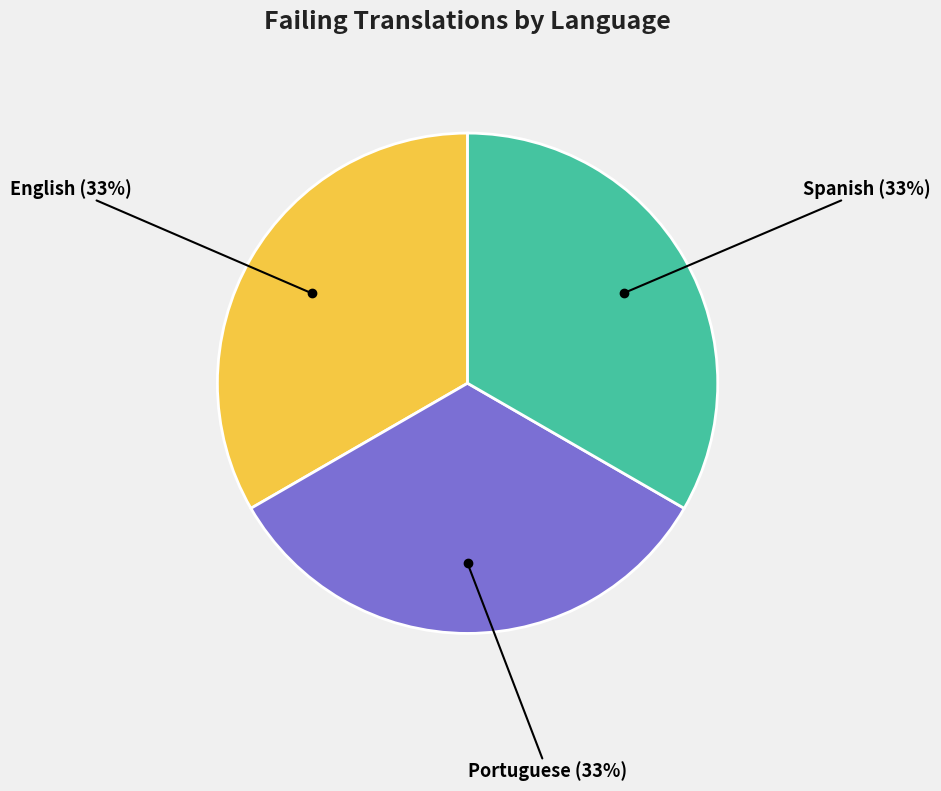

To the nearest percent, what is the average slice percentage?

33%